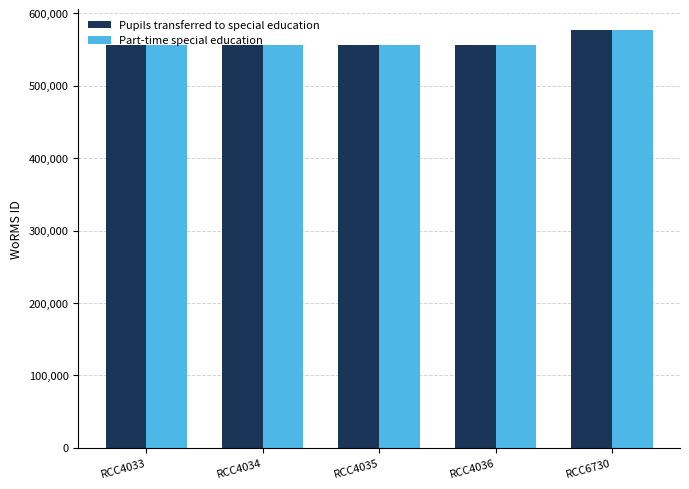

The value of Part-time special education at RCC4034 is 555895. True or false?

True